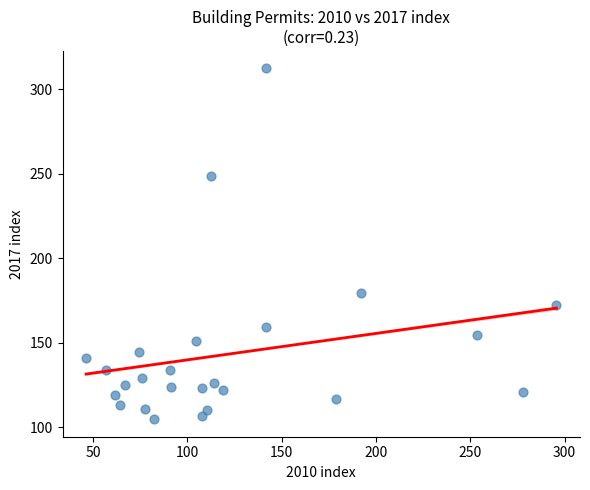

What Y value in the scatter plot is closest to 208?

179.6